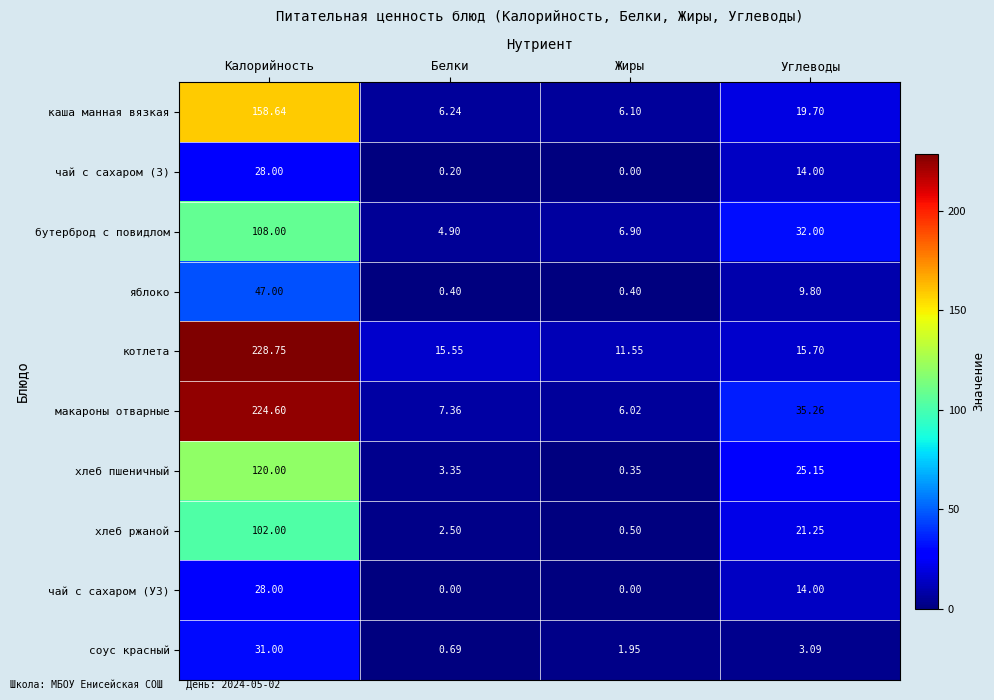

What is the total value across all series at Белки?

41.2